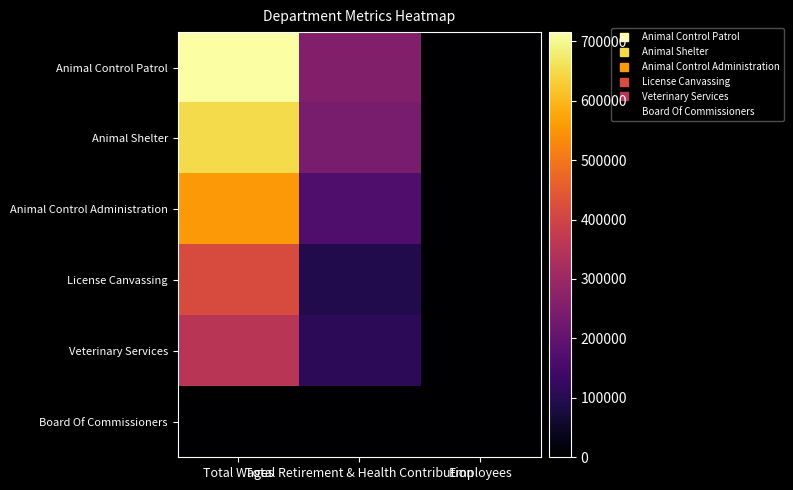

List the series in order of their peak value, highest first.

Animal Control Patrol, Animal Shelter, Animal Control Administration, License Canvassing, Veterinary Services, Board Of Commissioners